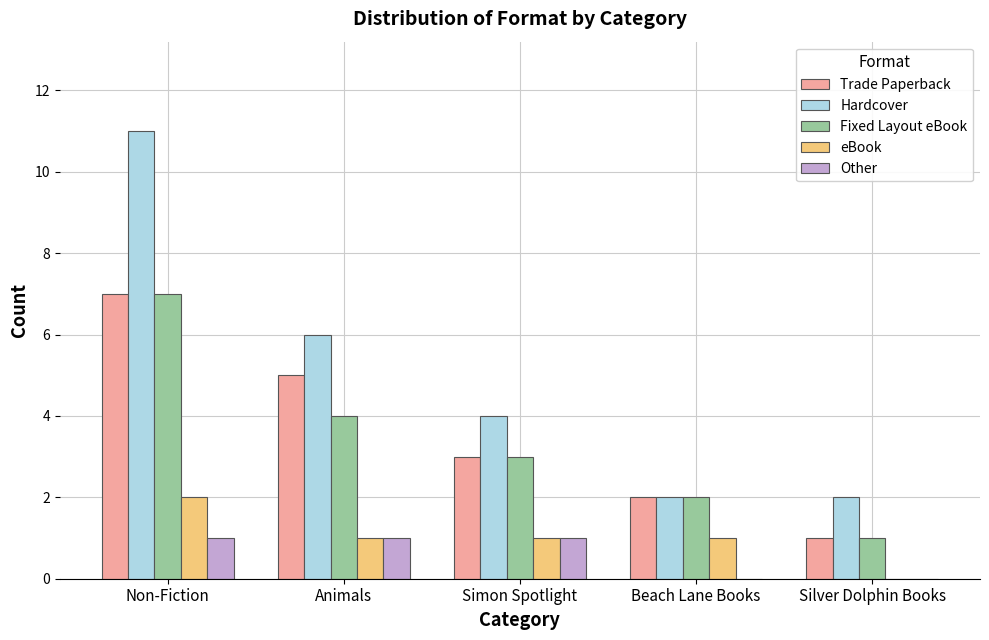

Which category has the highest value across all series?

Non-Fiction